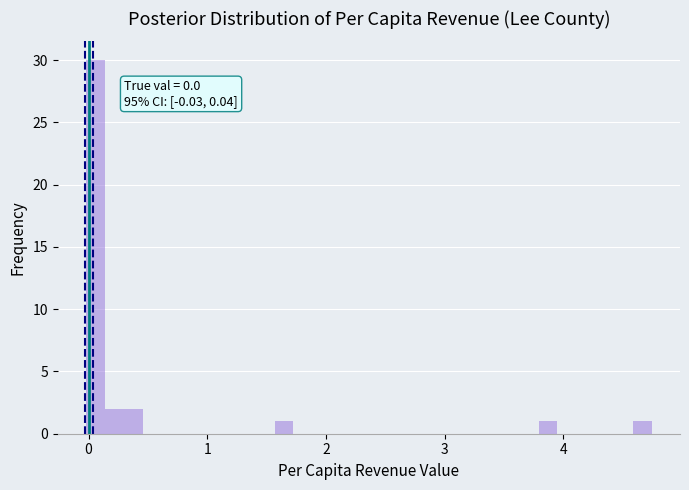

Around what value on the x-axis is the tallest bar? Give the approximate position of its centre, as read against the axis.

0.1